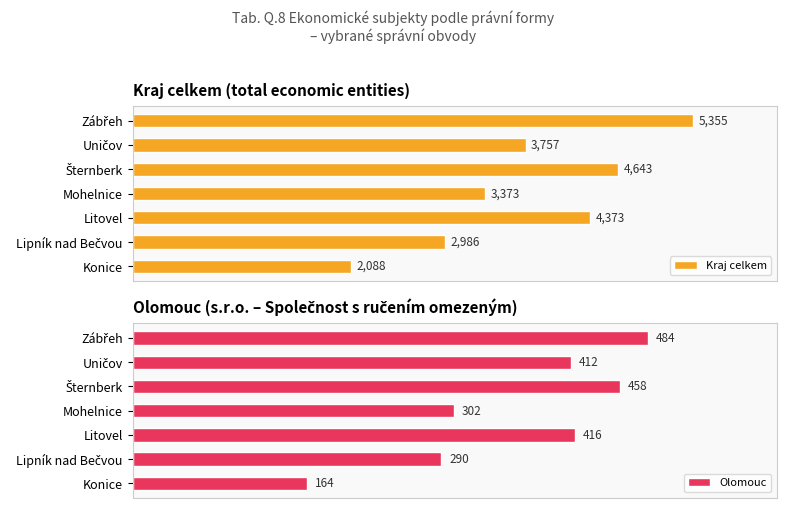

The value of Olomouc at Mohelnice is 302. True or false?

True